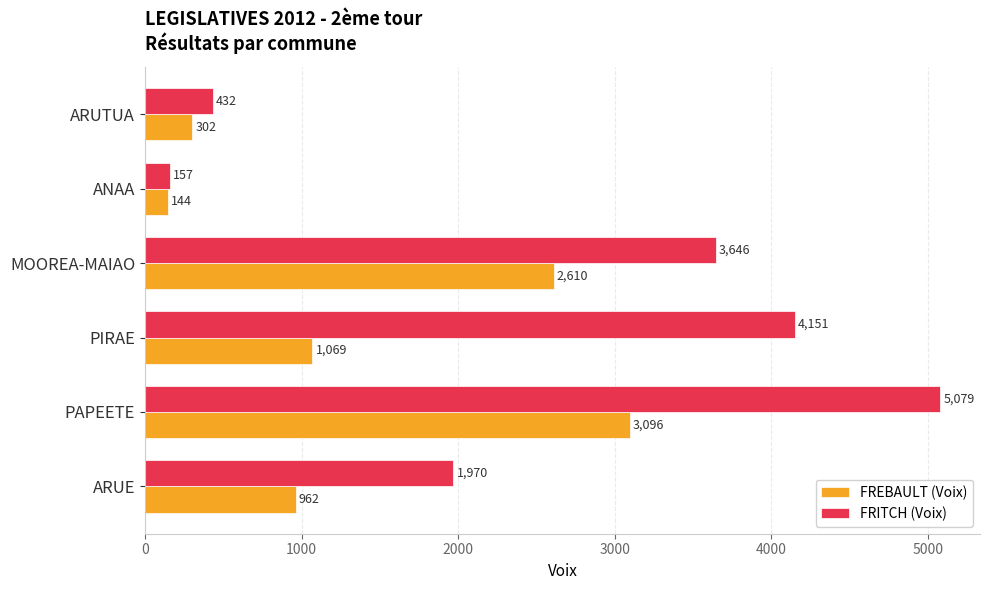

List the series in order of their overall mean, lowest first.

FREBAULT (Voix), FRITCH (Voix)